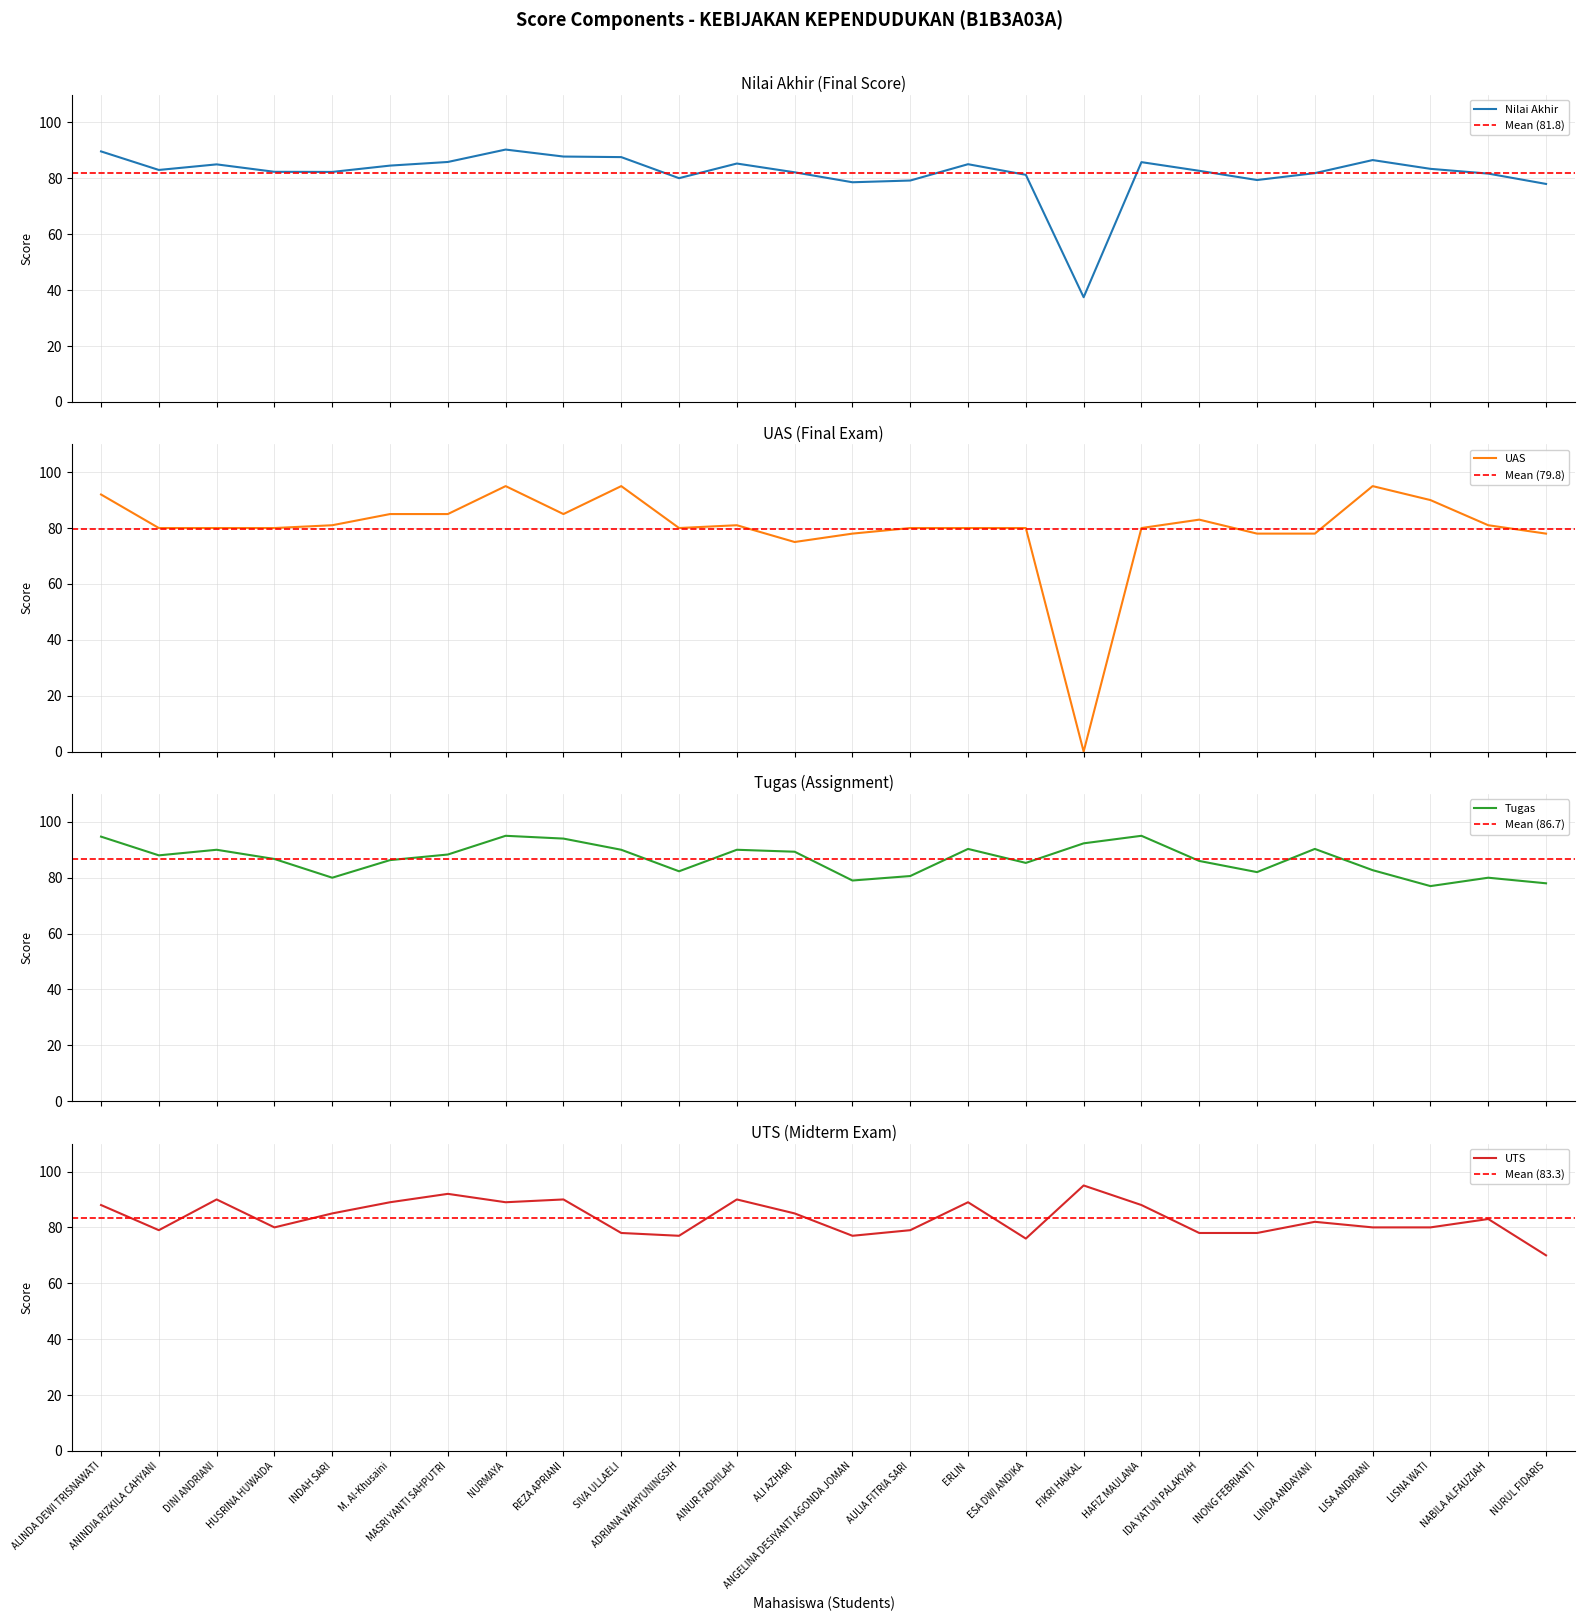

At which label is Nilai Akhir closest to 63?

NURUL FIDARIS